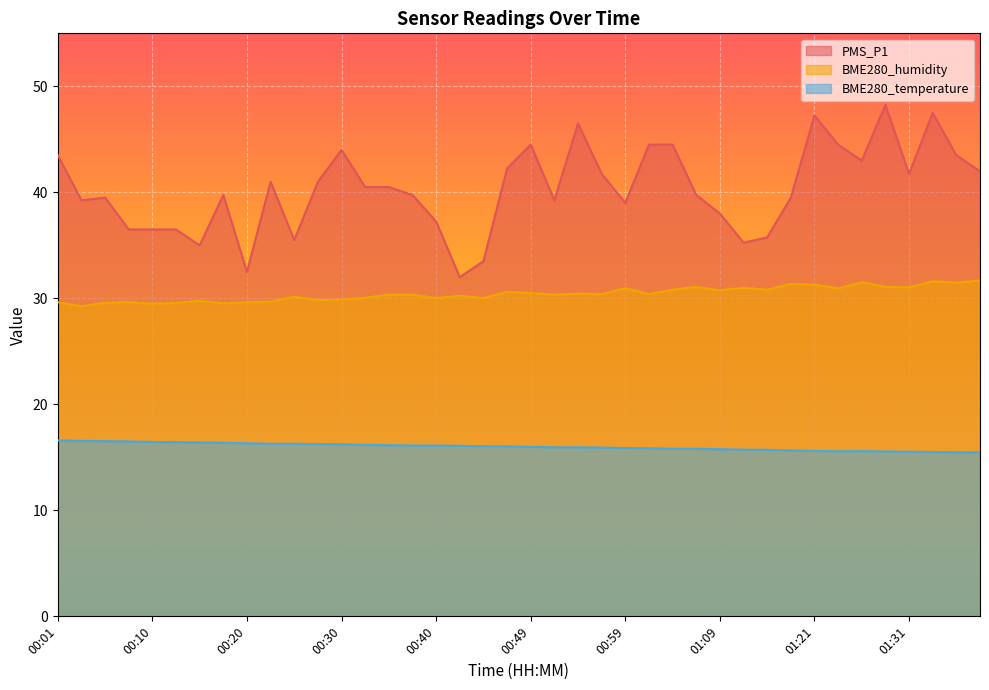

Where does the PMS_P1 series first go above 40?

00:01